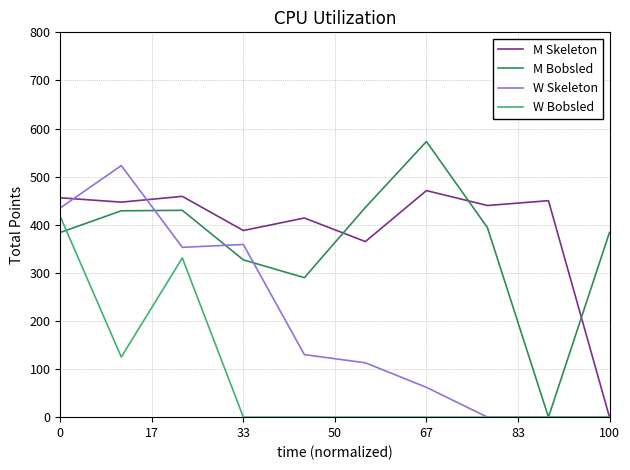

True or false: M Bobsled and M Skeleton cross at least once.

True